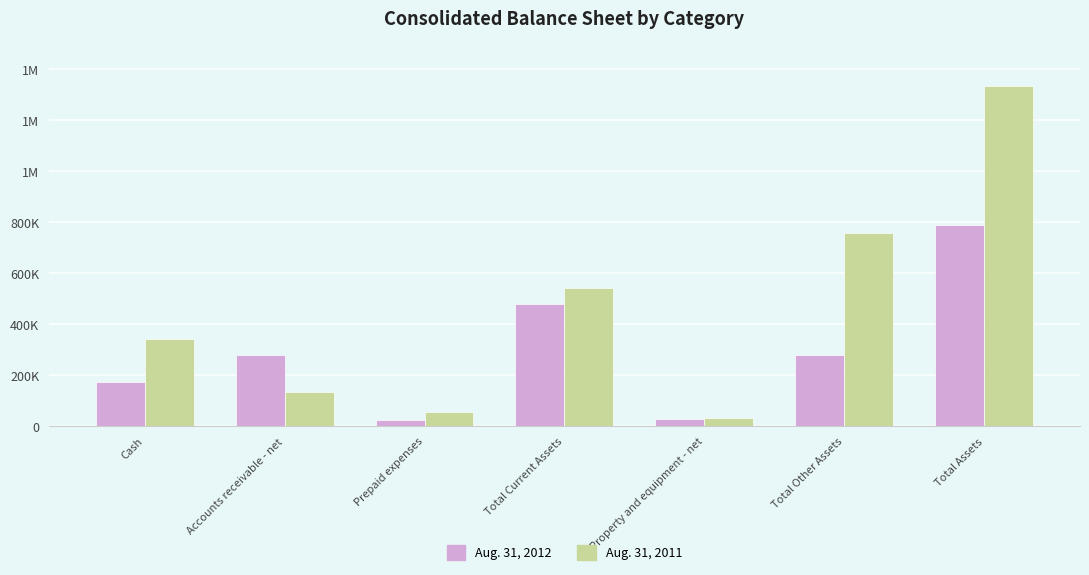

Is the value of Aug. 31, 2012 at Total Assets greater than the value of Aug. 31, 2011 at Accounts receivable - net?

Yes